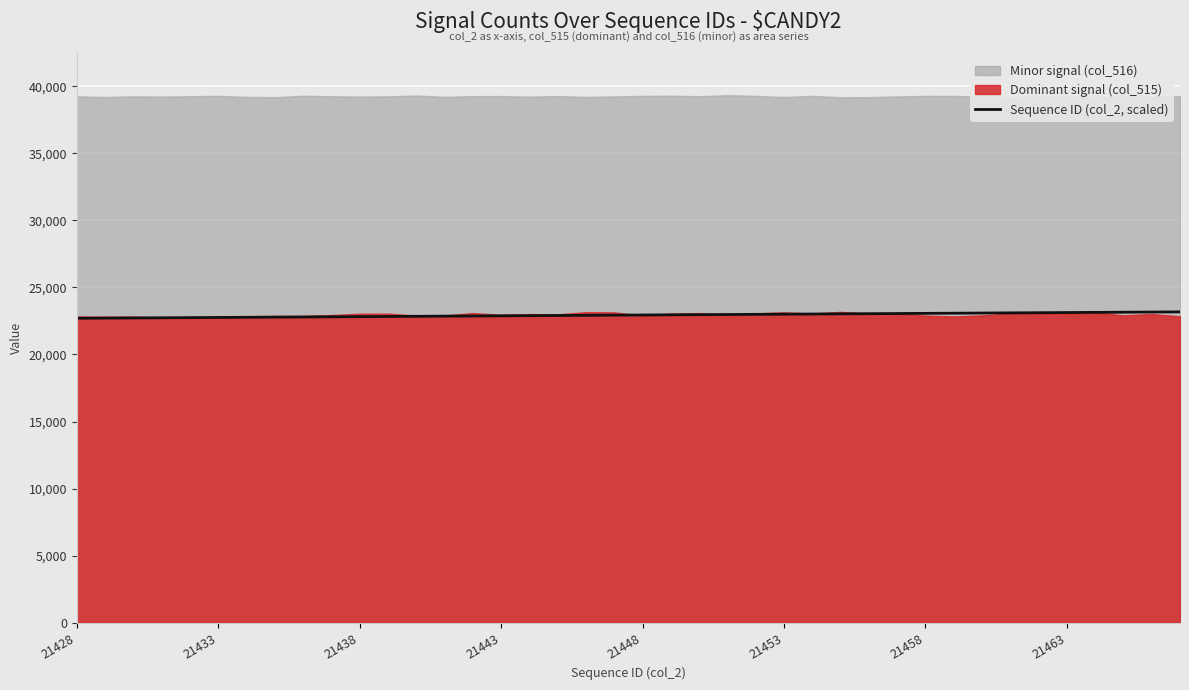

How many lines are shown in the chart?

1